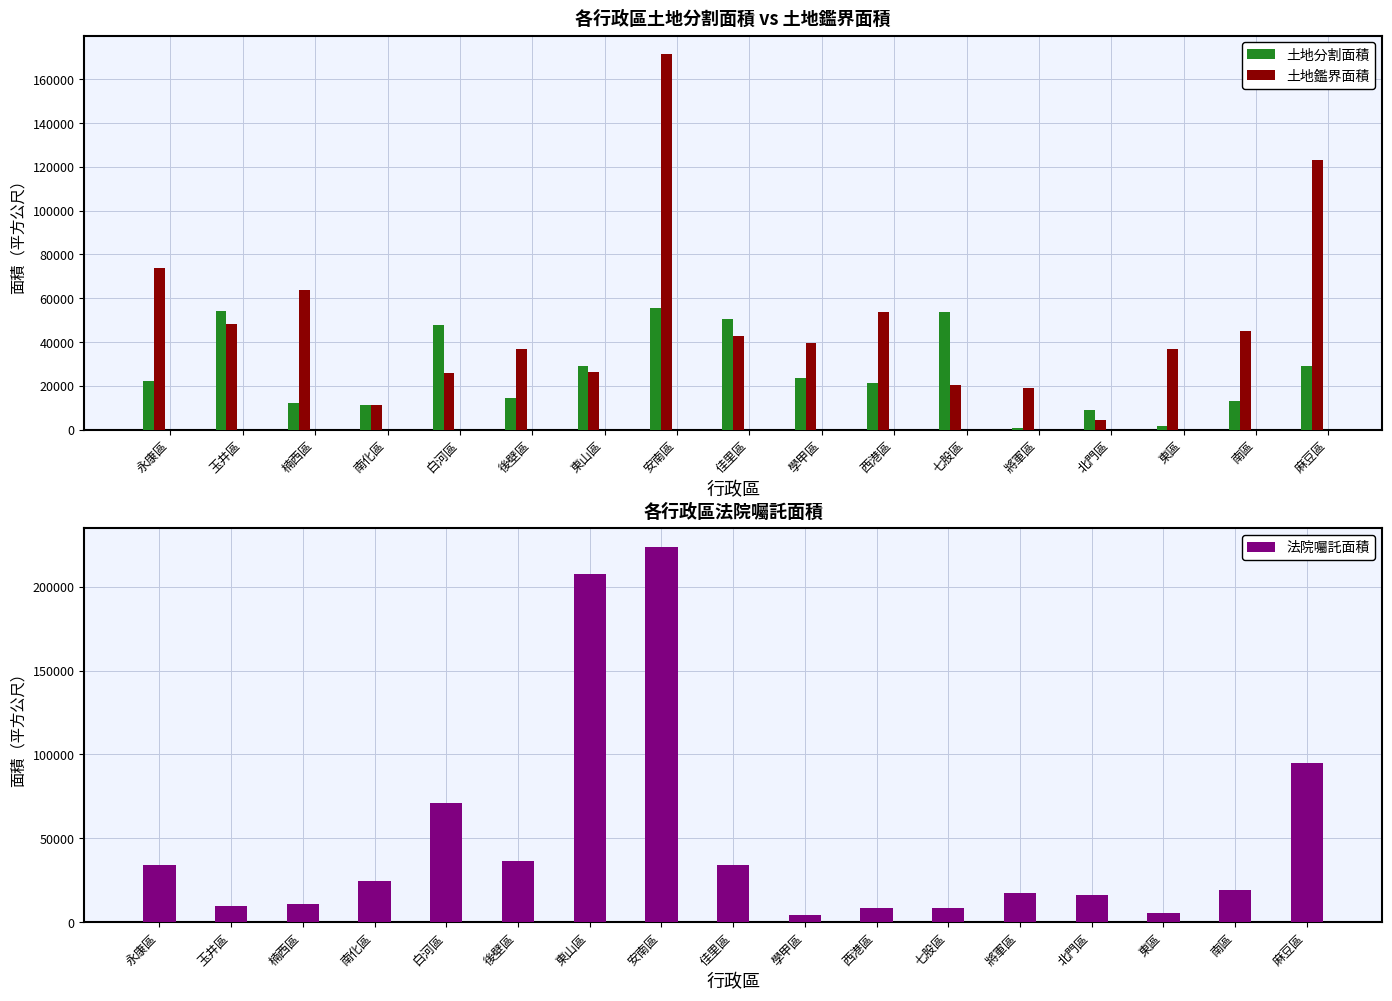

Which category has the highest value in the 土地分割面積 series?

安南區